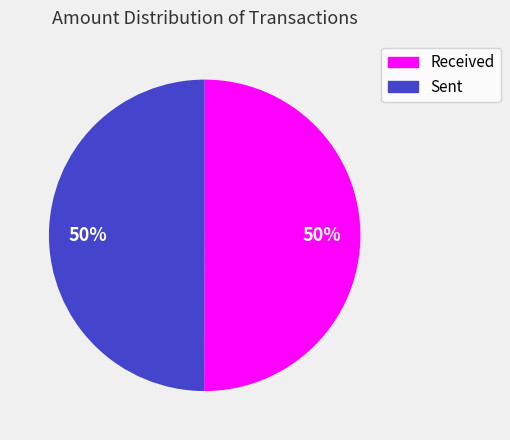

The Received slice represents 50% of the pie. True or false?

True